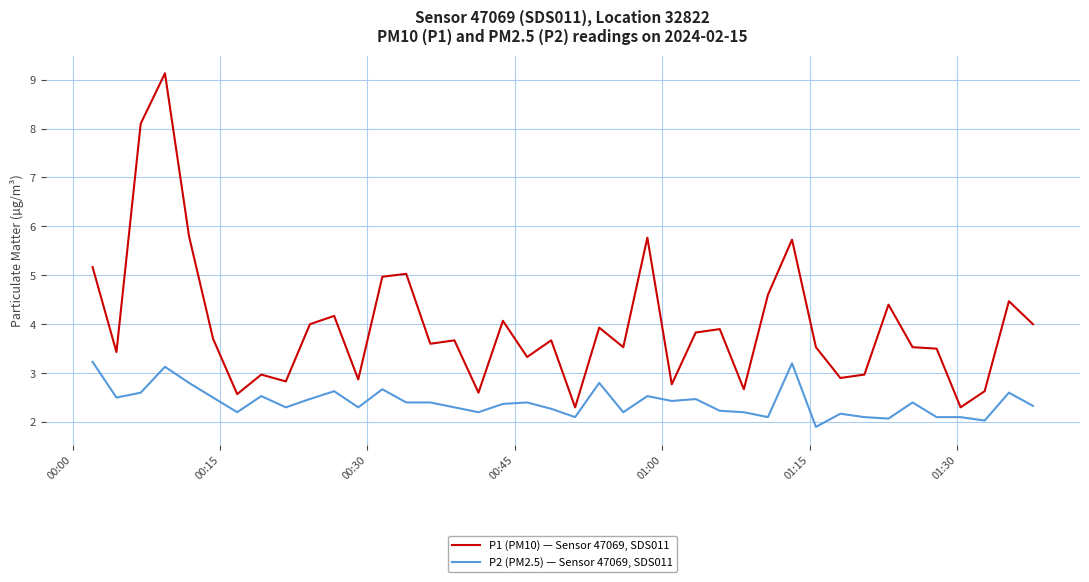

True or false: P2 (PM2.5) — Sensor 47069, SDS011 and P1 (PM10) — Sensor 47069, SDS011 intersect in this chart.

False